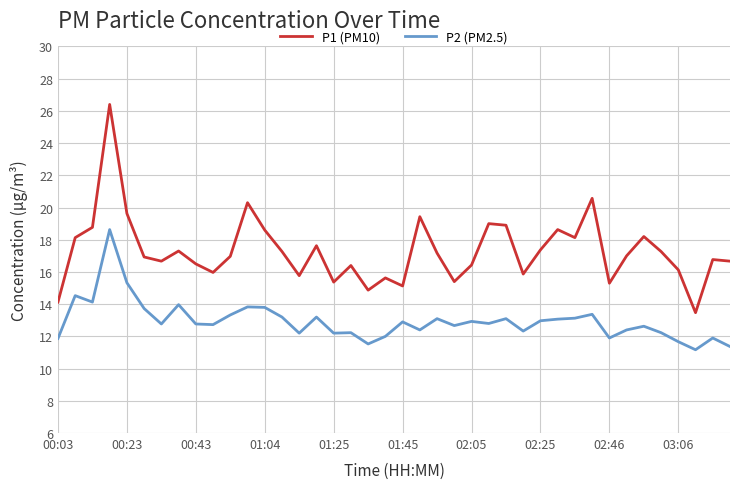

Does the chart display data point markers on the line(s)?

No